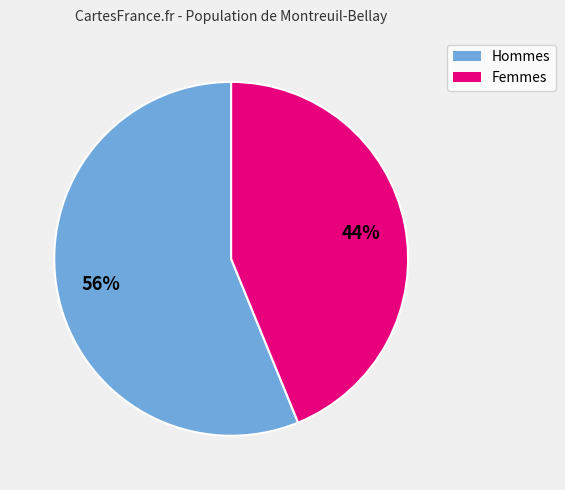

Count the number of slices in the pie.

2